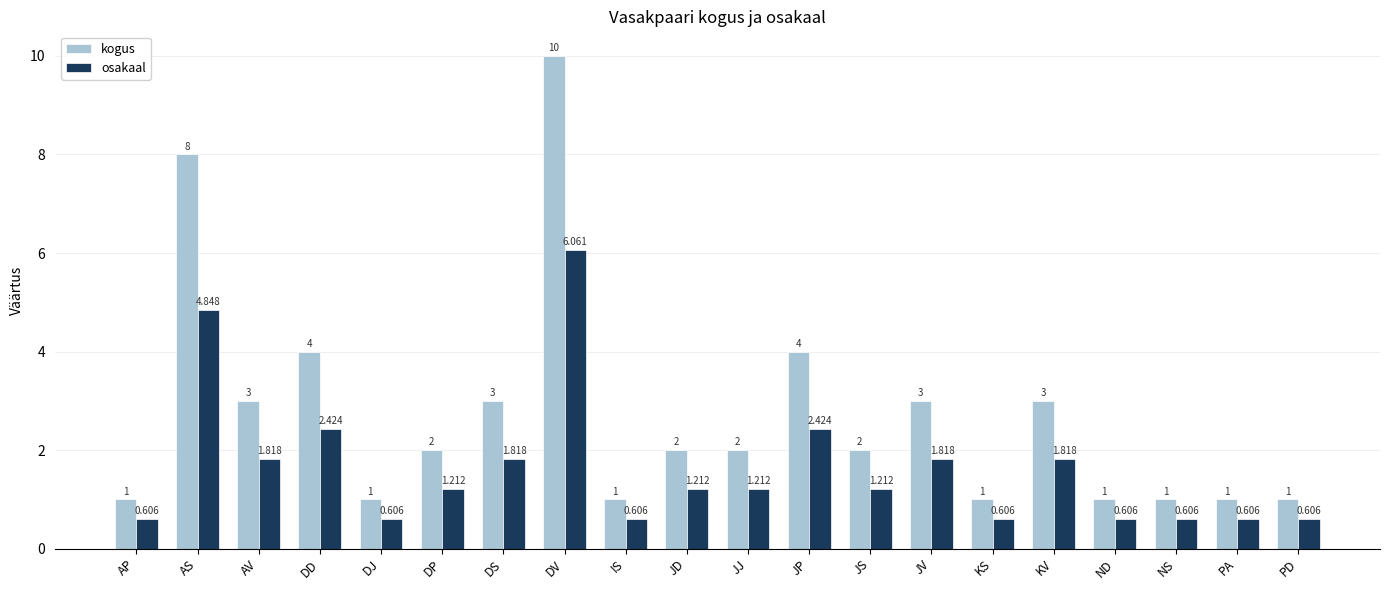

Count the number of categories in the chart.

20